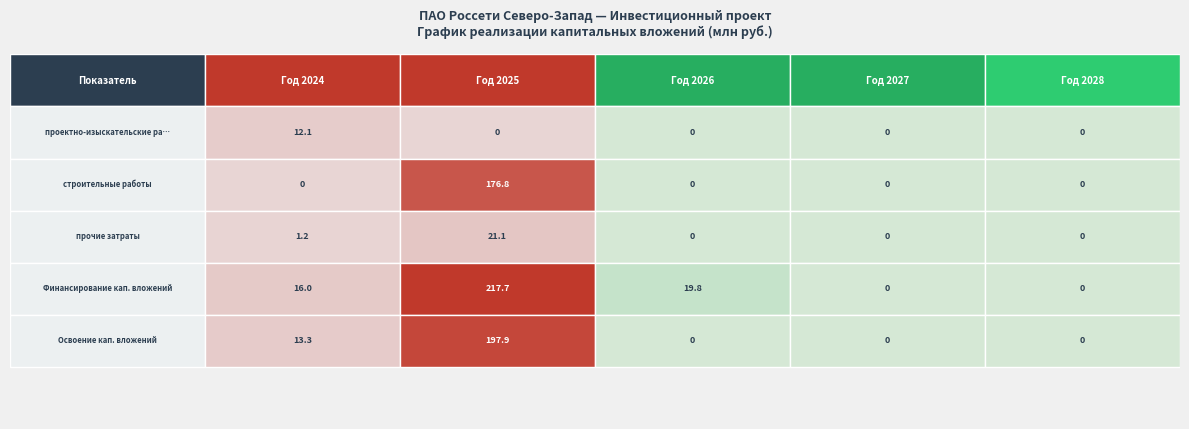

How many positive values does the Финансирование series have?

3